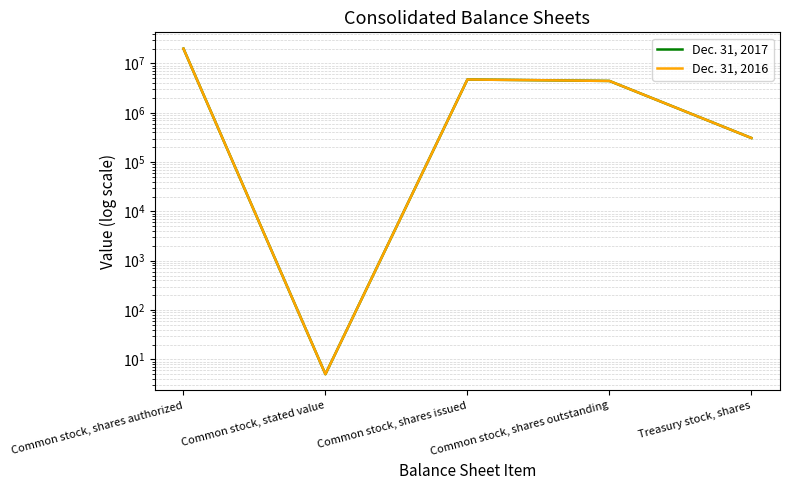

Reading right to left, transcribe all the data shown in this chart.

Dec. 31, 2017: 308131	4420136	4728267	5	20000000
Dec. 31, 2016: 308012	4420255	4728267	5	20000000